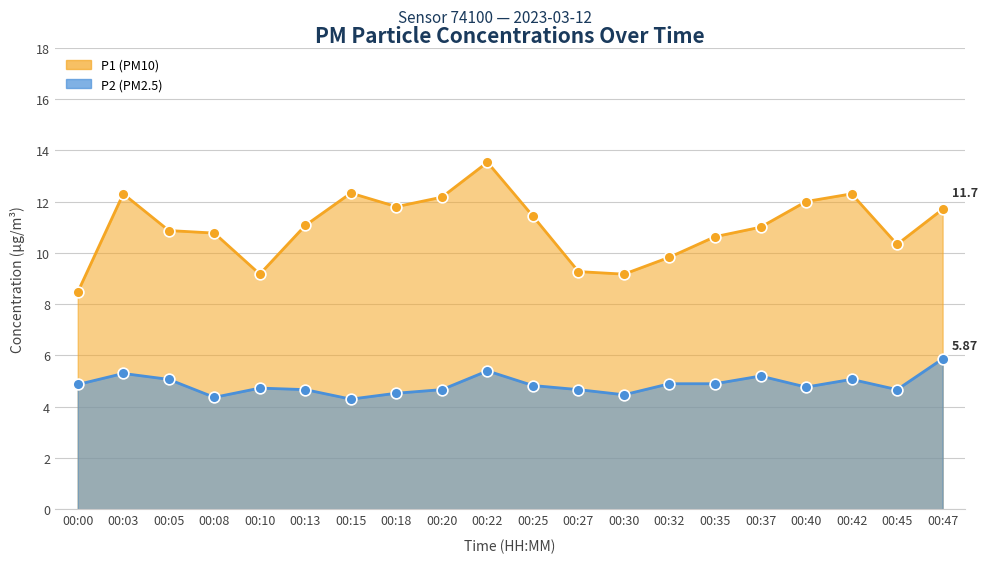

What is the total value across all series at 00:20?

16.8